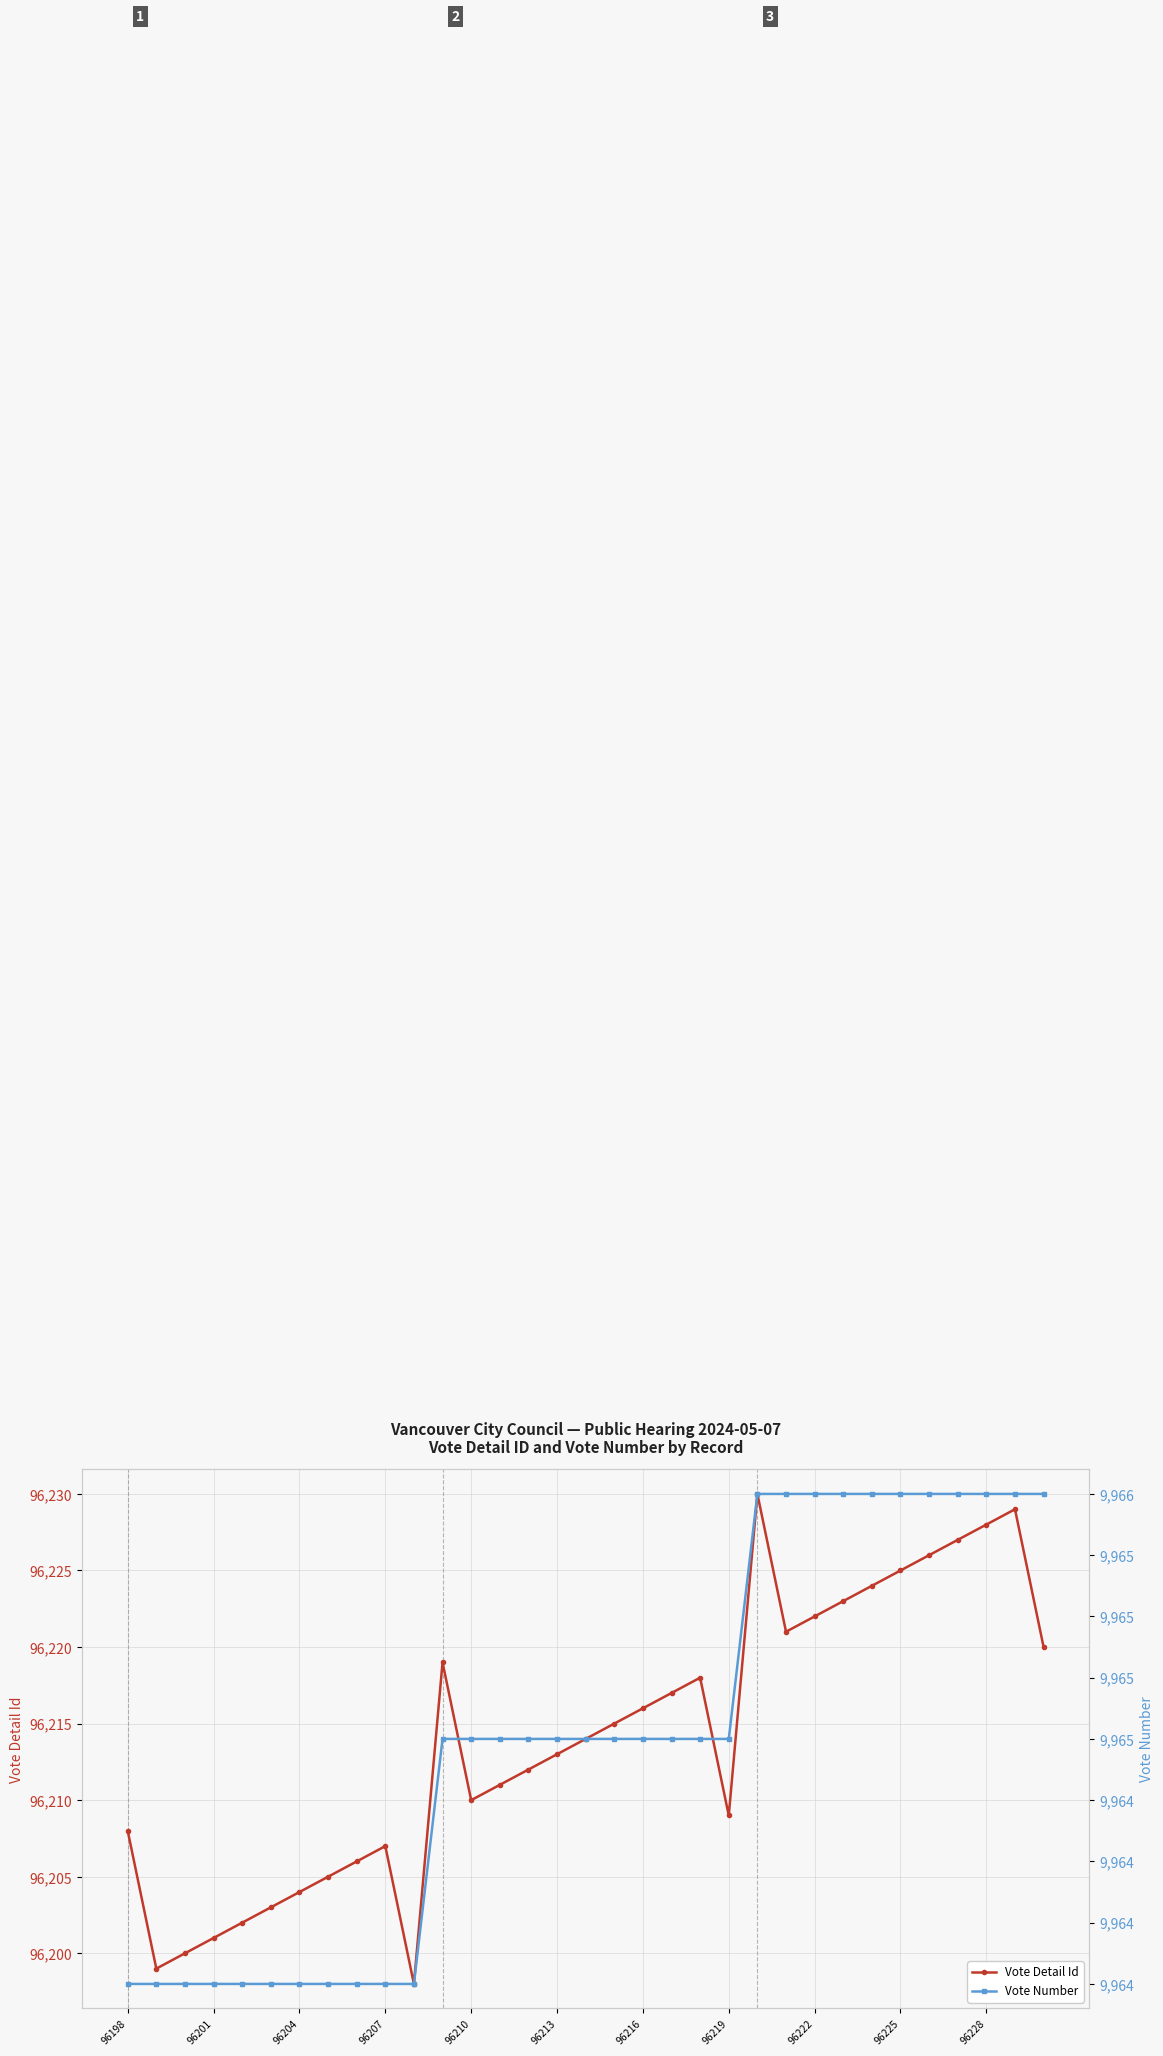

True or false: Vote Detail Id and Vote Number cross at least once.

False